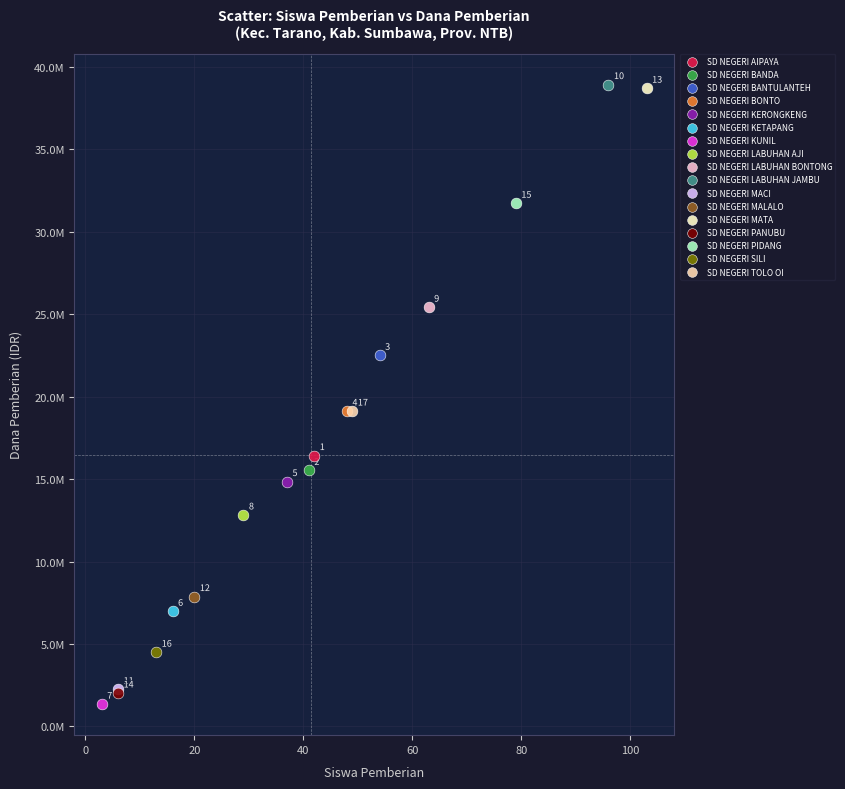

What are all the series names shown in the legend?

SD NEGERI AIPAYA, SD NEGERI BANDA, SD NEGERI BANTULANTEH, SD NEGERI BONTO, SD NEGERI KERONGKENG, SD NEGERI KETAPANG, SD NEGERI KUNIL, SD NEGERI LABUHAN AJI, SD NEGERI LABUHAN BONTONG, SD NEGERI LABUHAN JAMBU, SD NEGERI MACI, SD NEGERI MALALO, SD NEGERI MATA, SD NEGERI PANUBU, SD NEGERI PIDANG, SD NEGERI SILI, SD NEGERI TOLO OI